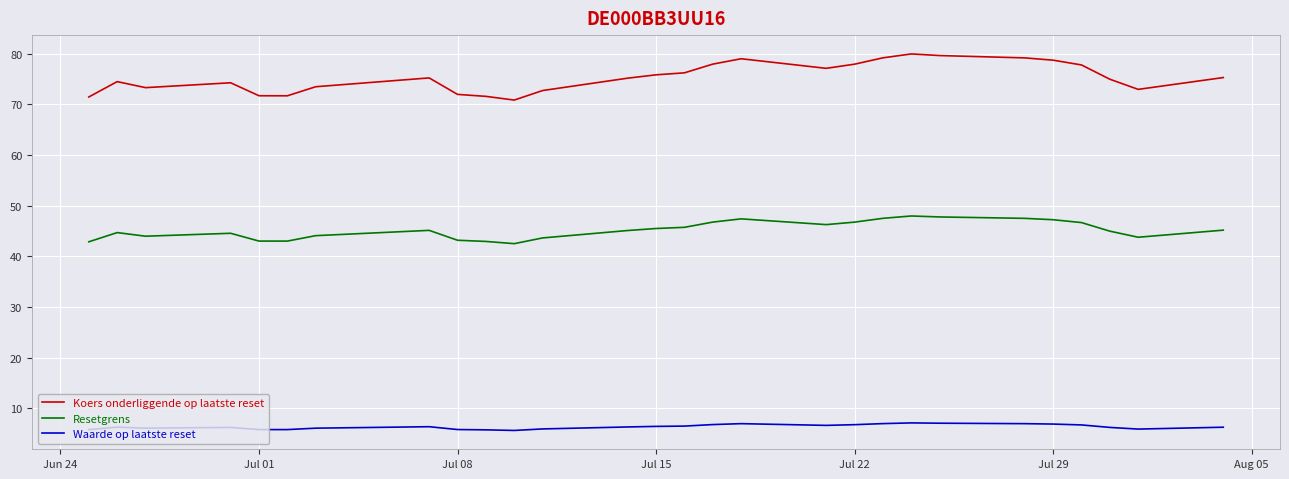

What is the maximum value for Resetgrens?

48.0